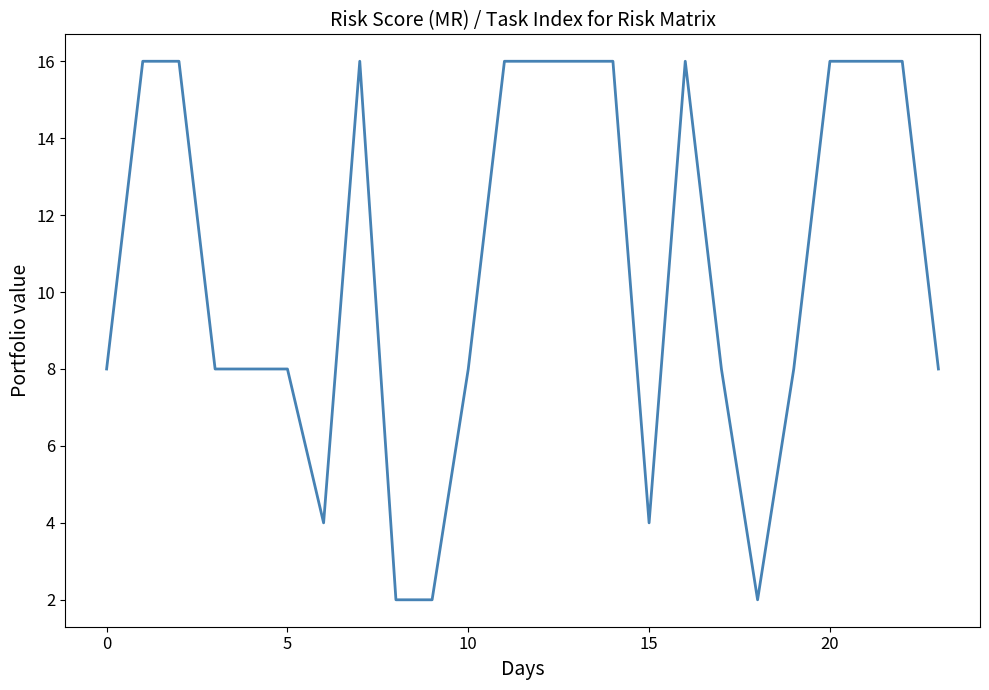

Reading right to left, list all the values displayed in this chart.

8	16	16	16	8	2	8	16	4	16	16	16	16	8	2	2	16	4	8	8	8	16	16	8